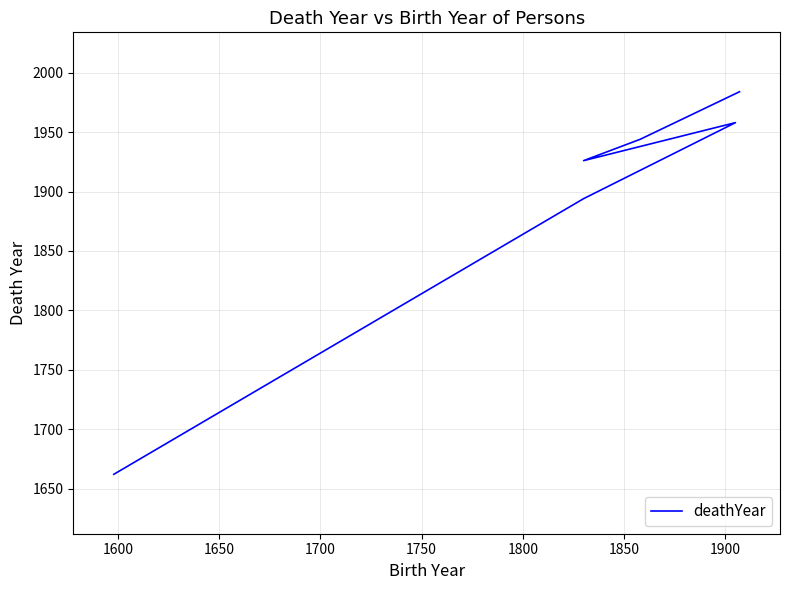

What is the value of the 4th point from the left?

1926